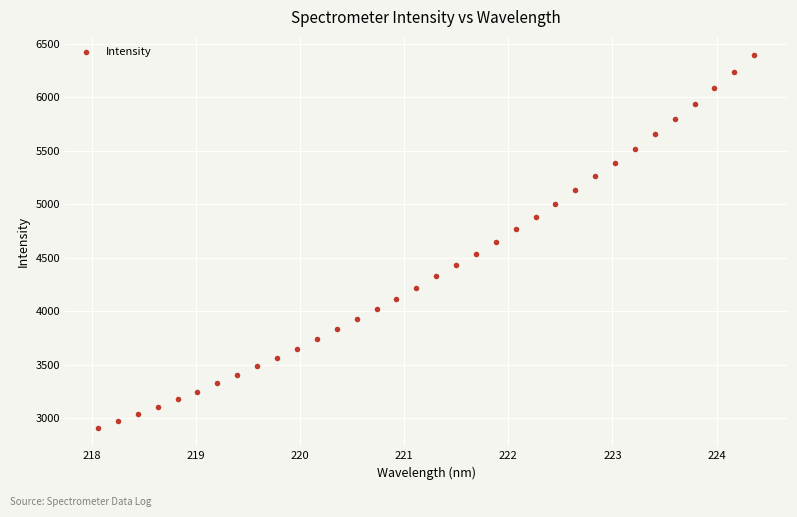

What is the range of X values (max minus min)?

6.3